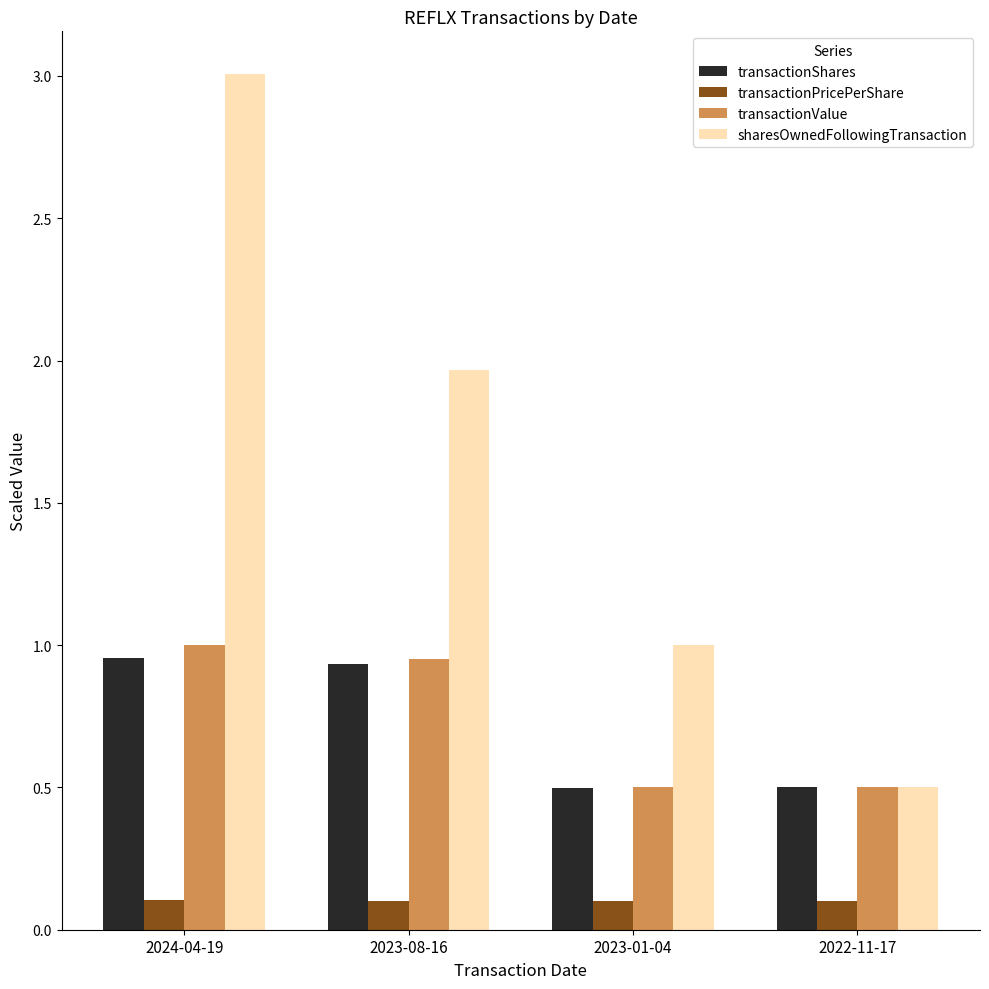

List the labels in order of sharesOwnedFollowingTransaction value, smallest first.

2022-11-17, 2023-01-04, 2023-08-16, 2024-04-19